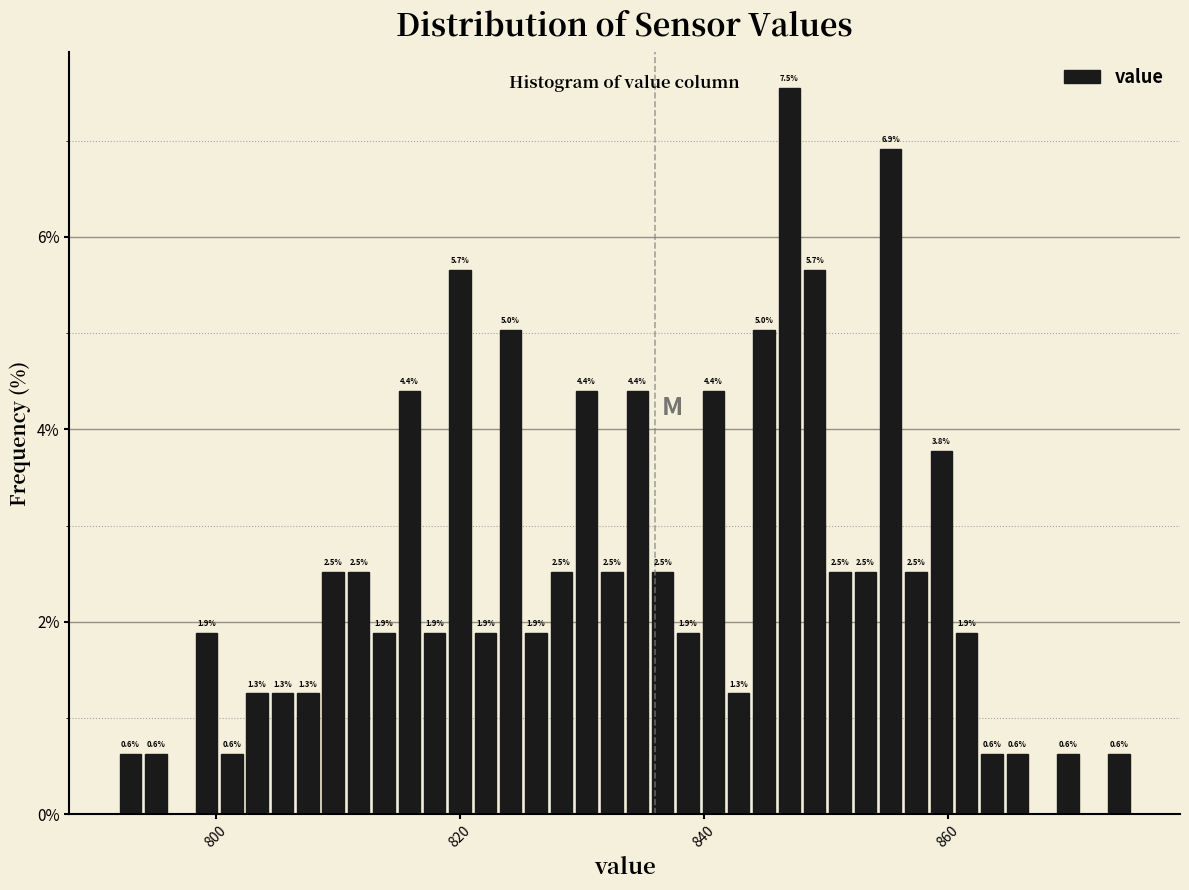

Around what value on the x-axis is the tallest bar? Give the approximate position of its centre, as read against the axis.

846